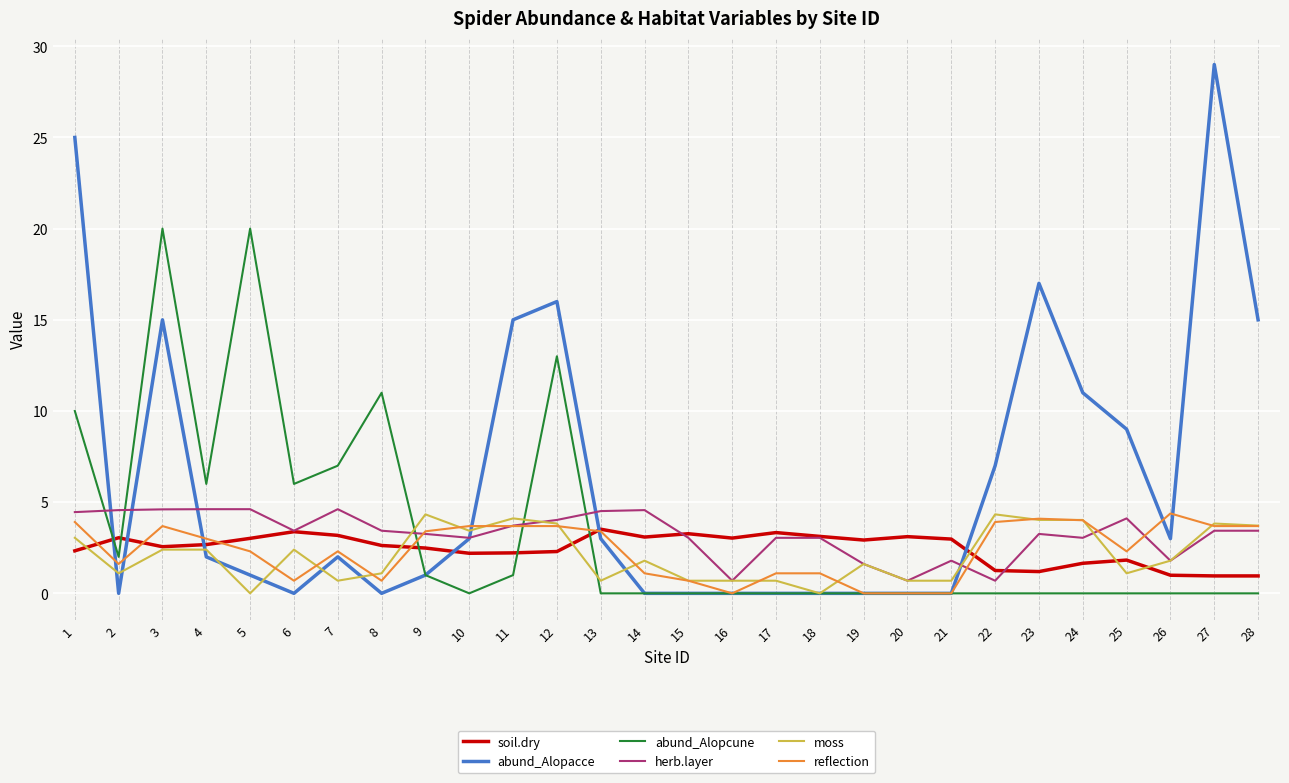

The value of abund_Alopcune at 21 is -9.9. True or false?

False